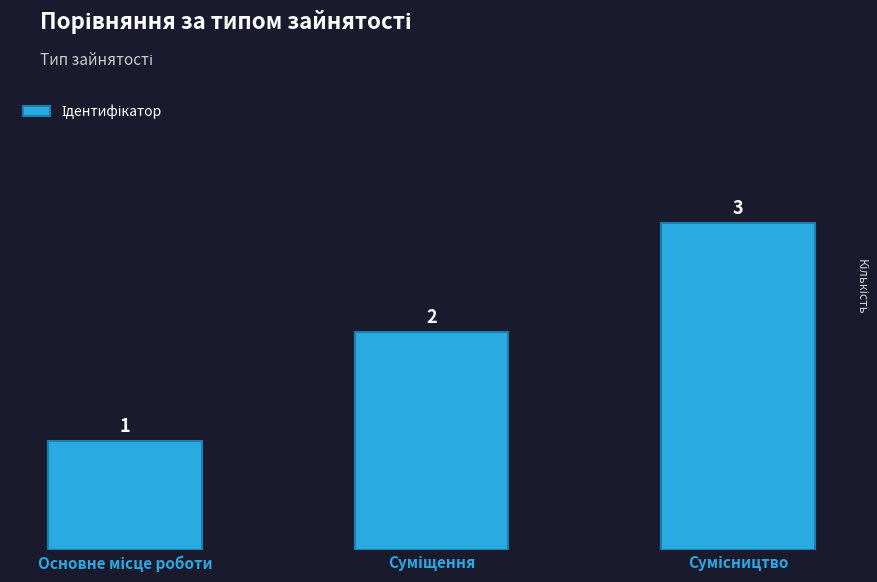

How many values are between 1 and 3?

3